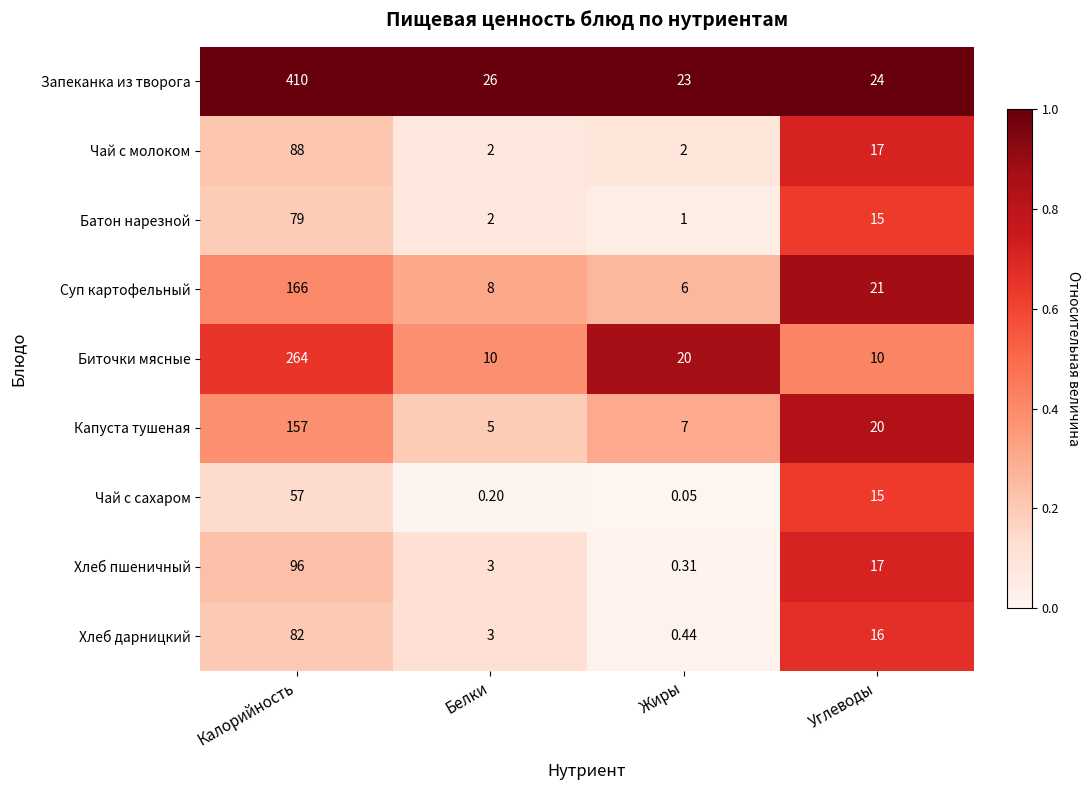

At which category is the sum across all series the highest?

Калорийность